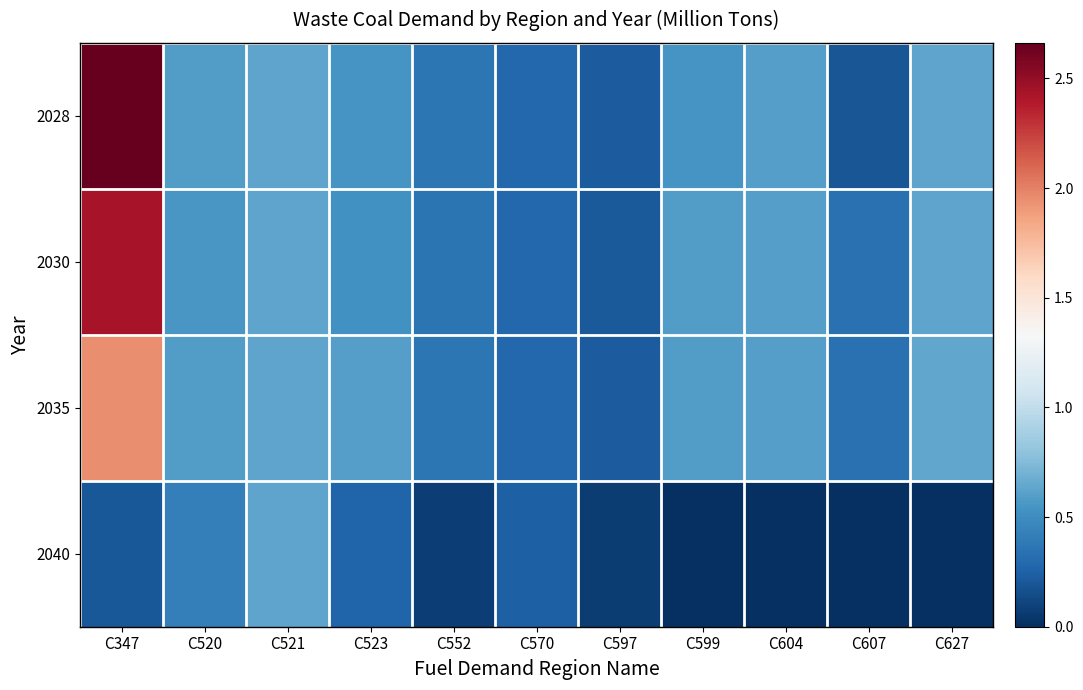

Between C520 and C599, which series saw the biggest shift?

2040